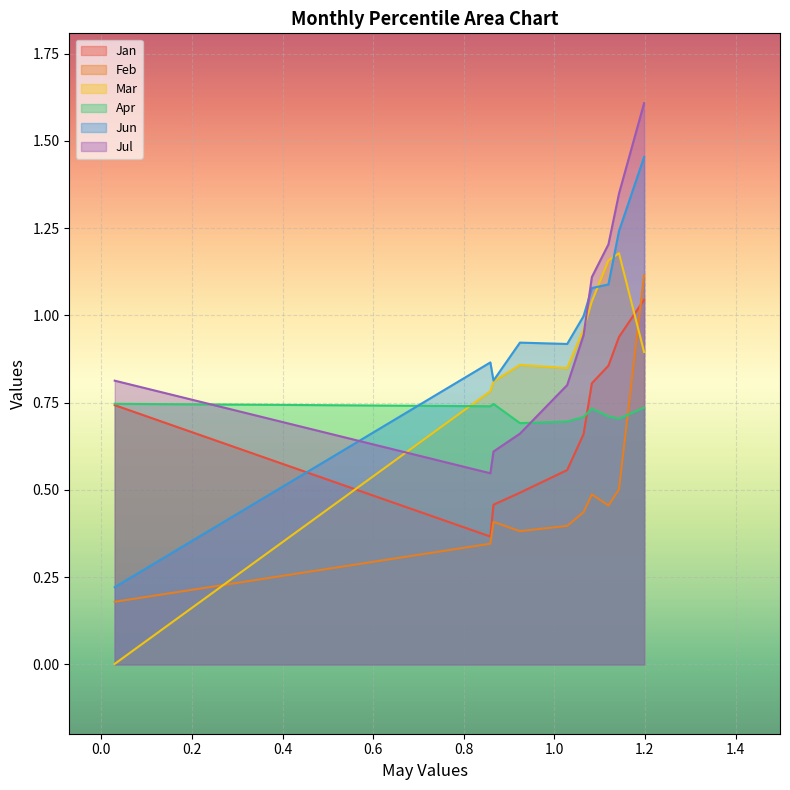

Is it true that Apr equals 0.7 at pct55?

True